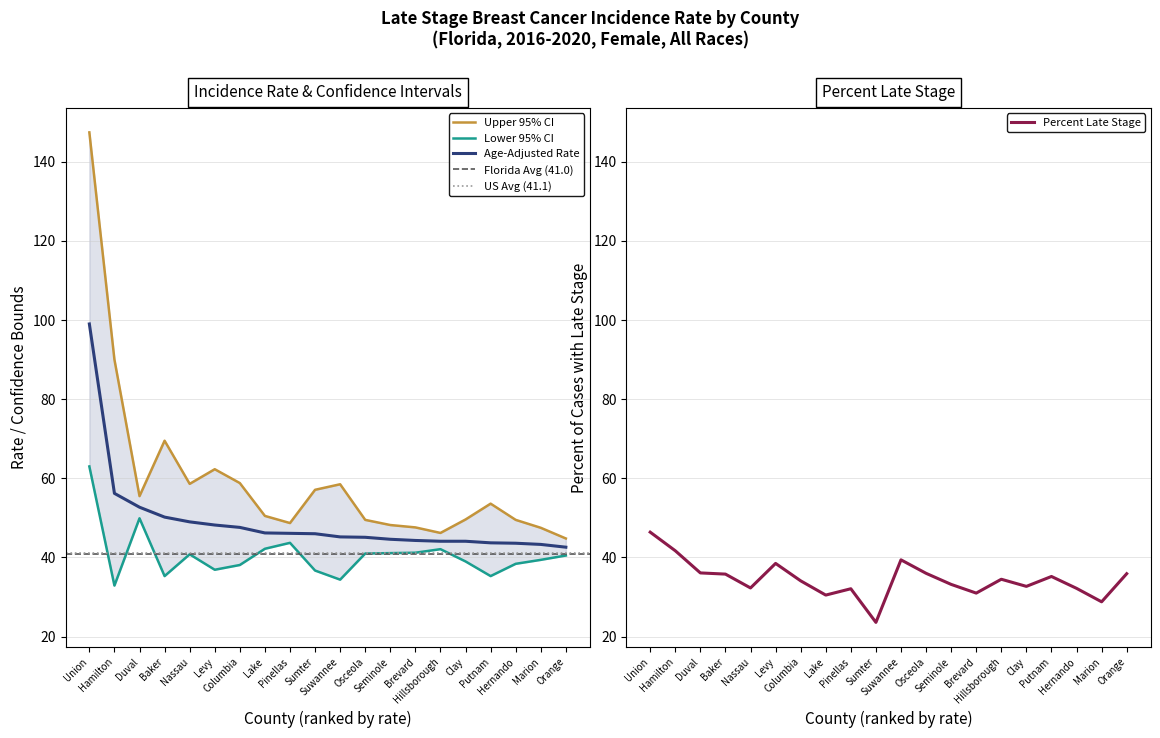

Reading left to right, list all the values displayed in this chart.

Age-Adjusted Rate: Union=99.0	Hamilton=56.2	Duval=52.7	Baker=50.2	Nassau=49.0	Levy=48.2	Columbia=47.6	Lake=46.2	Pinellas=46.1	Sumter=46.0	Suwannee=45.2	Osceola=45.1	Seminole=44.6	Brevard=44.3	Hillsborough=44.1	Clay=44.1	Putnam=43.7	Hernando=43.6	Marion=43.3	Orange=42.6
Lower 95% CI: Union=63.0	Hamilton=32.9	Duval=49.9	Baker=35.3	Nassau=40.8	Levy=36.9	Columbia=38.1	Lake=42.2	Pinellas=43.7	Sumter=36.7	Suwannee=34.4	Osceola=41.0	Seminole=41.1	Brevard=41.2	Hillsborough=42.1	Clay=39.0	Putnam=35.3	Hernando=38.4	Marion=39.4	Orange=40.5
Upper 95% CI: Union=147.4	Hamilton=90.0	Duval=55.5	Baker=69.5	Nassau=58.6	Levy=62.3	Columbia=58.8	Lake=50.5	Pinellas=48.7	Sumter=57.1	Suwannee=58.5	Osceola=49.5	Seminole=48.2	Brevard=47.6	Hillsborough=46.2	Clay=49.6	Putnam=53.6	Hernando=49.5	Marion=47.5	Orange=44.8
Percent Late Stage: Union=46.4	Hamilton=41.7	Duval=36.1	Baker=35.8	Nassau=32.3	Levy=38.5	Columbia=34.1	Lake=30.5	Pinellas=32.1	Sumter=23.6	Suwannee=39.4	Osceola=36.0	Seminole=33.2	Brevard=31.0	Hillsborough=34.5	Clay=32.7	Putnam=35.2	Hernando=32.2	Marion=28.8	Orange=35.9